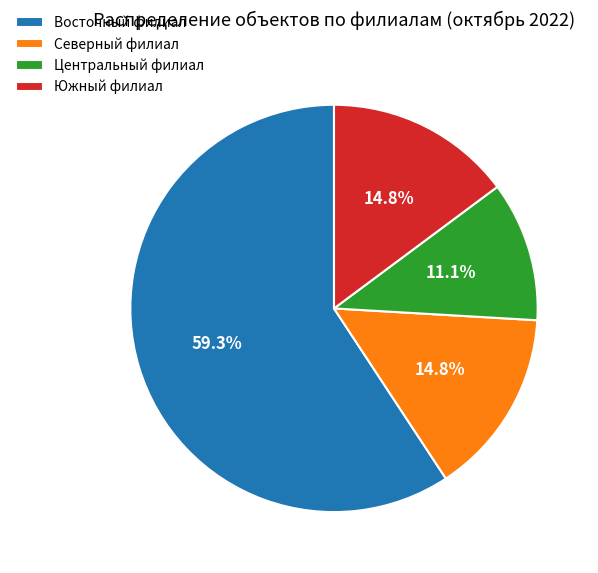

Which slice is the largest?

Восточный филиал